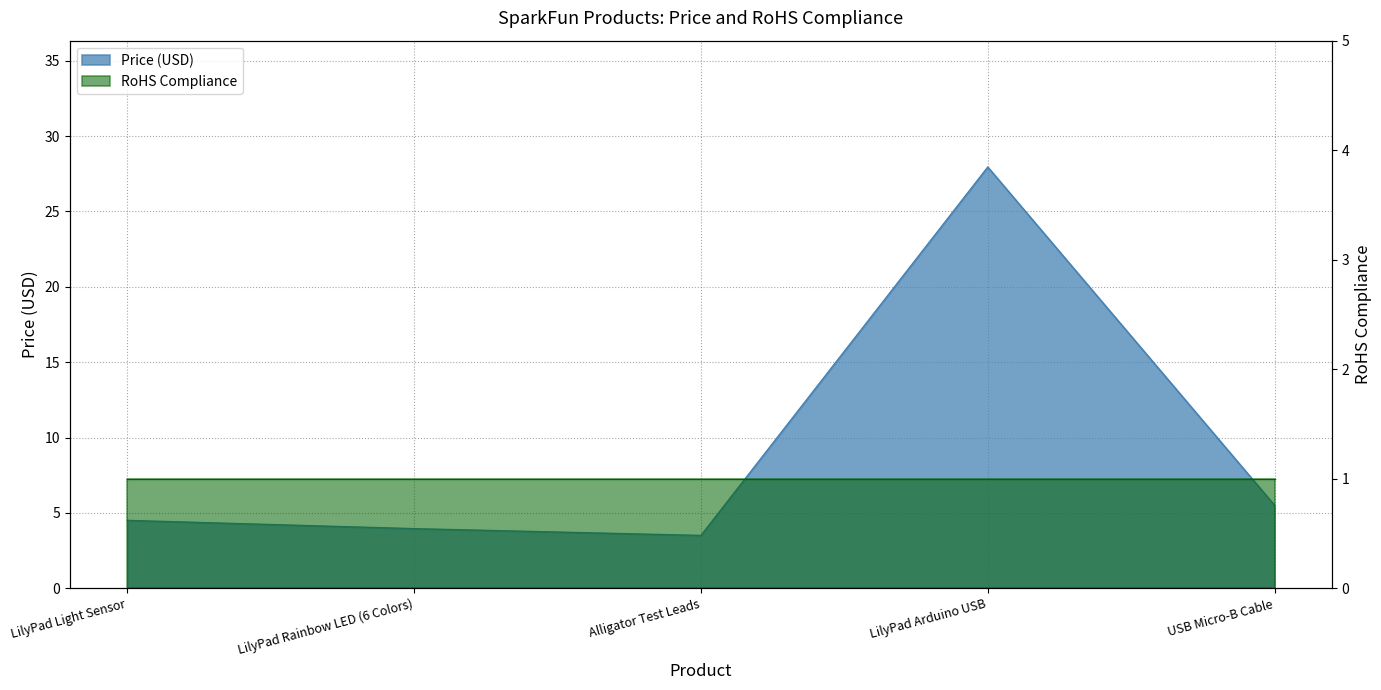

Rank the categories by value from lowest to highest.

Alligator Test Leads, LilyPad Rainbow LED (6 Colors), LilyPad Light Sensor, USB Micro-B Cable, LilyPad Arduino USB